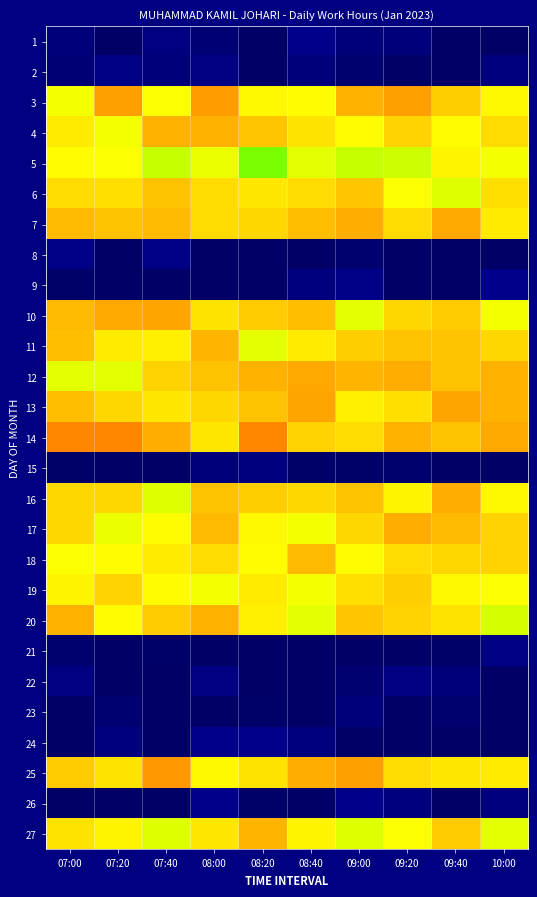

What is the difference between the highest and lowest values at 08:00?

9.7